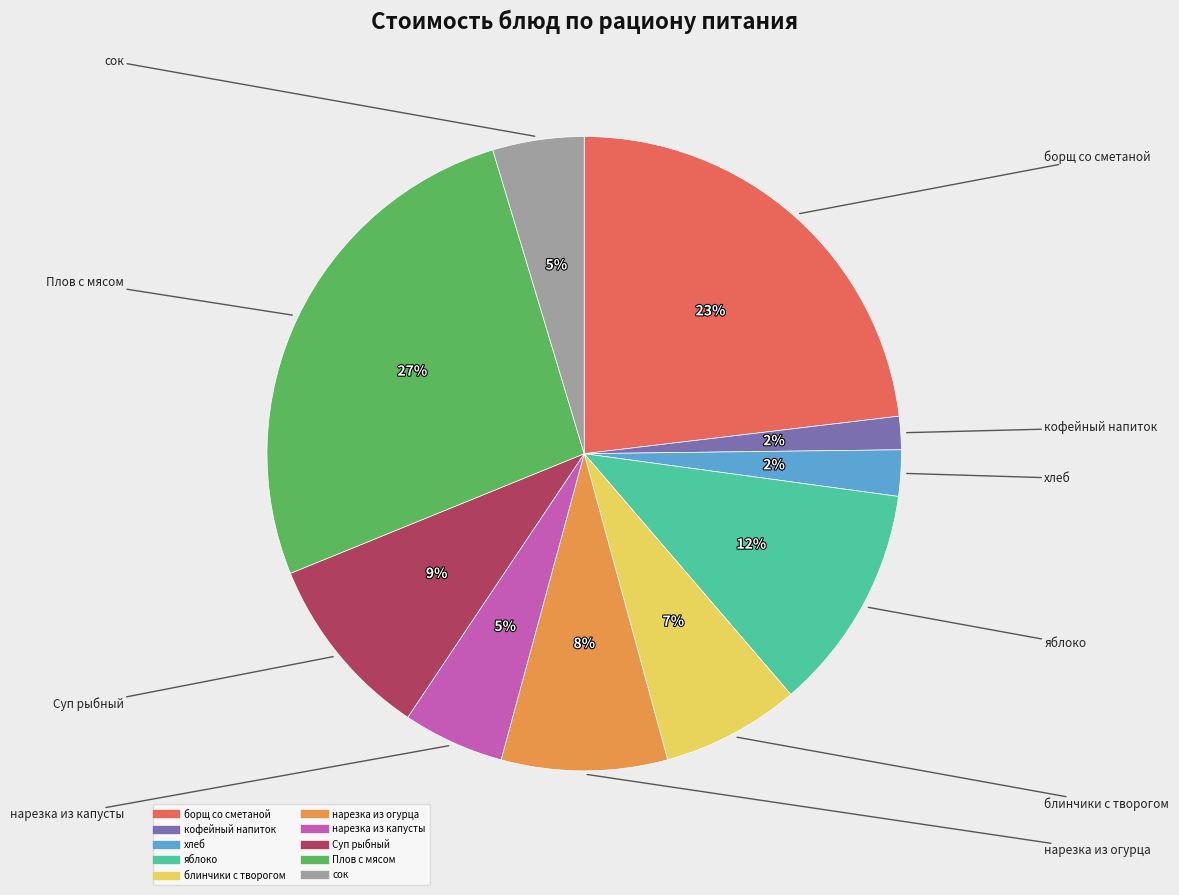

Between Суп рыбный and нарезка из огурца, which is larger?

Суп рыбный